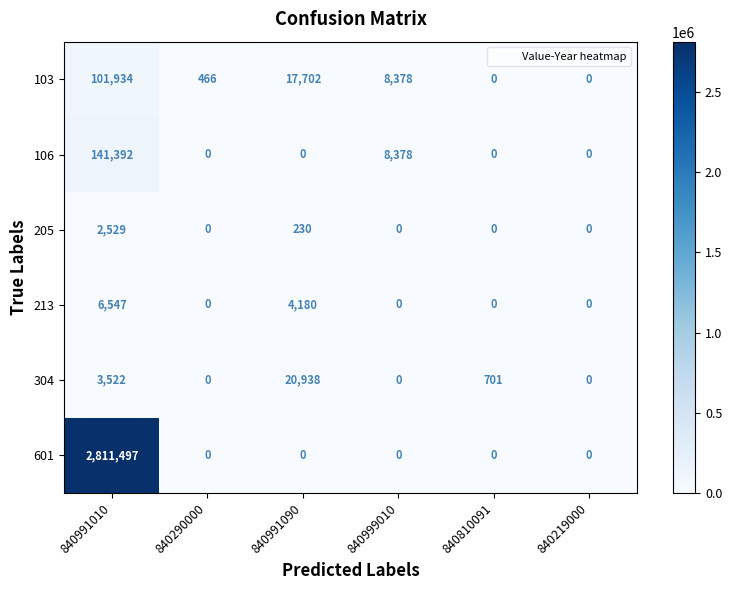

The 106 series shows -48510 at 840991090. True or false?

False